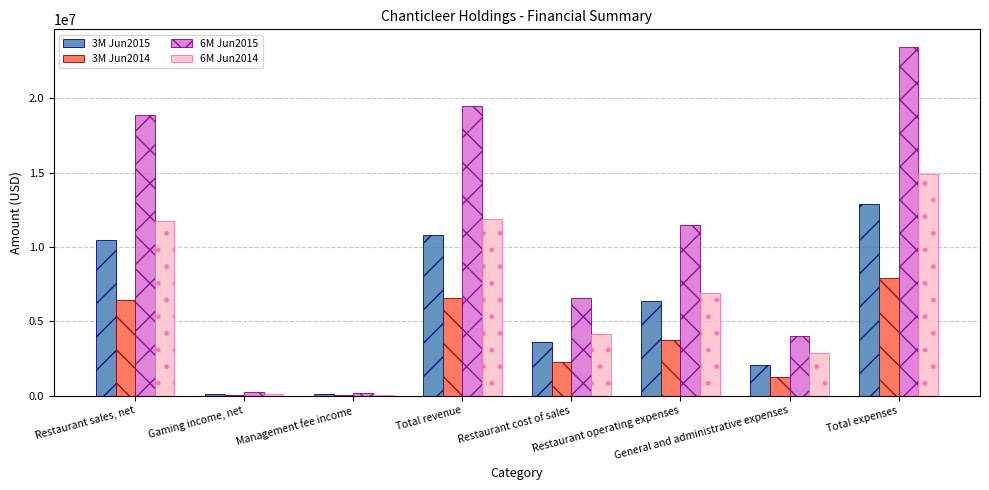

Which series has the largest total across all categories?

6M Jun2015